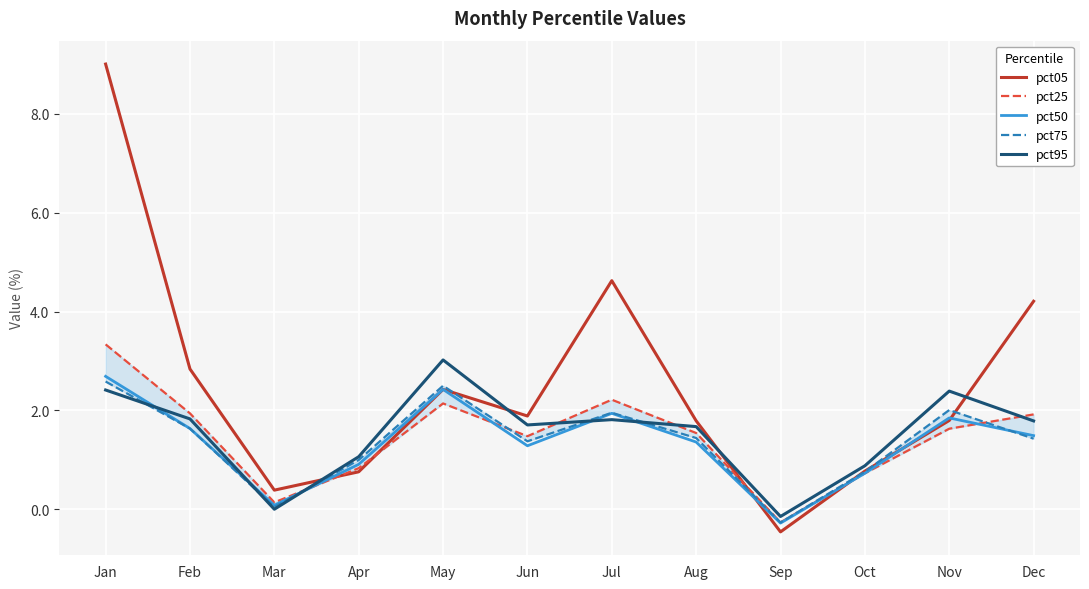

At which category does pct95 reach its first local peak?

May